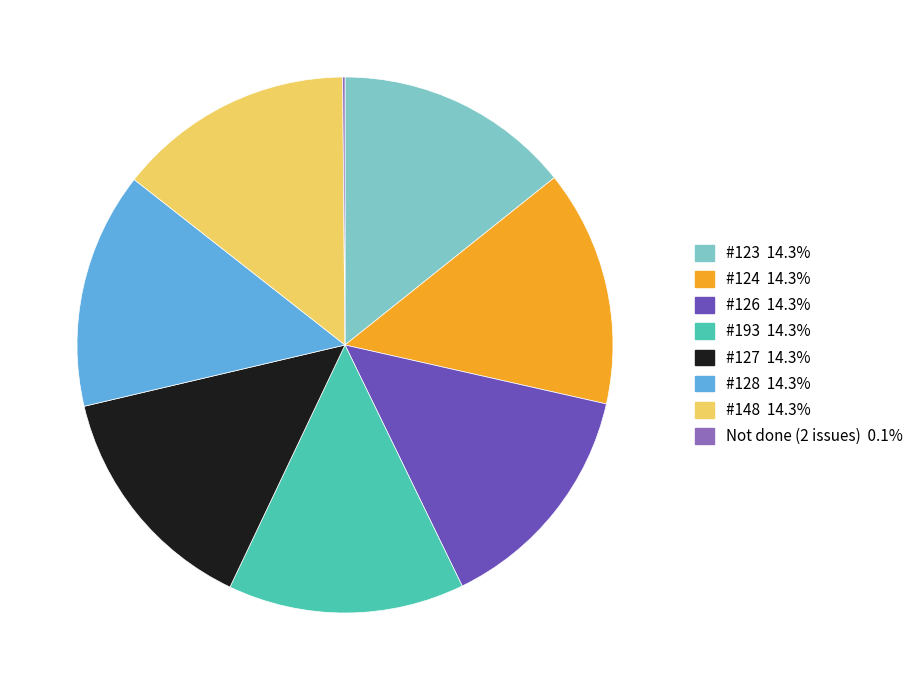

Is there any slice that represents more than half of the pie?

No